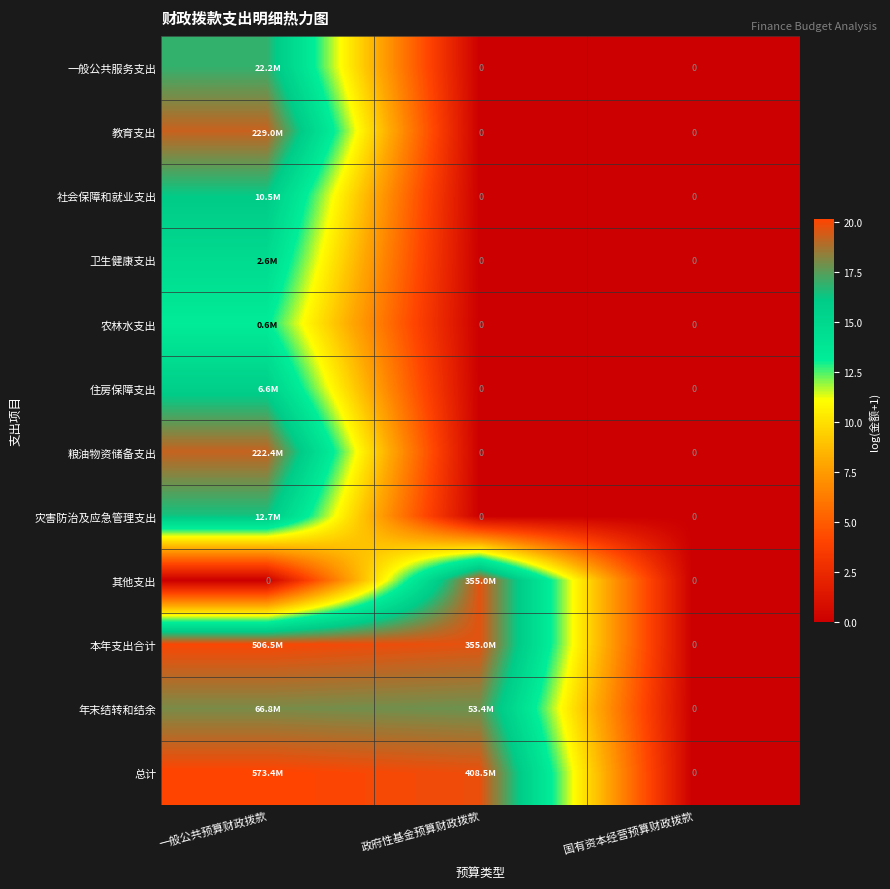

True or false: 粮油物资储备支出 has a value of 9.0 at 国有资本经营预算财政拨款.

False